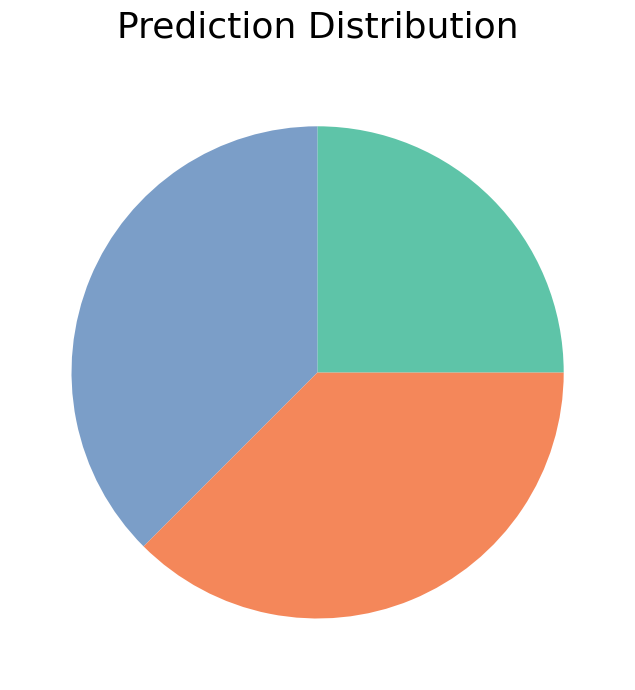

How many slices are in this pie chart?

3